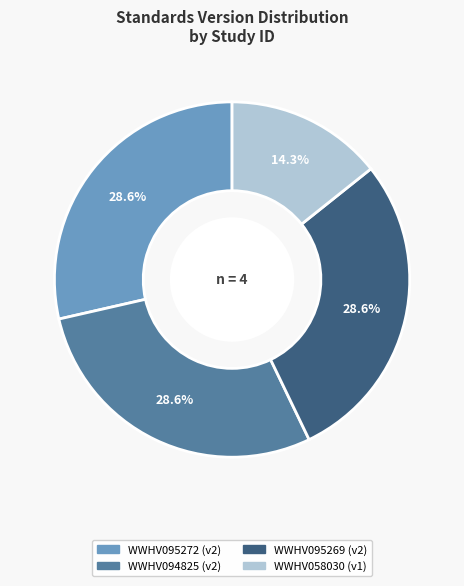

Approximately how many times larger is the value at WWHV094825 compared to WWHV095272?

1.0